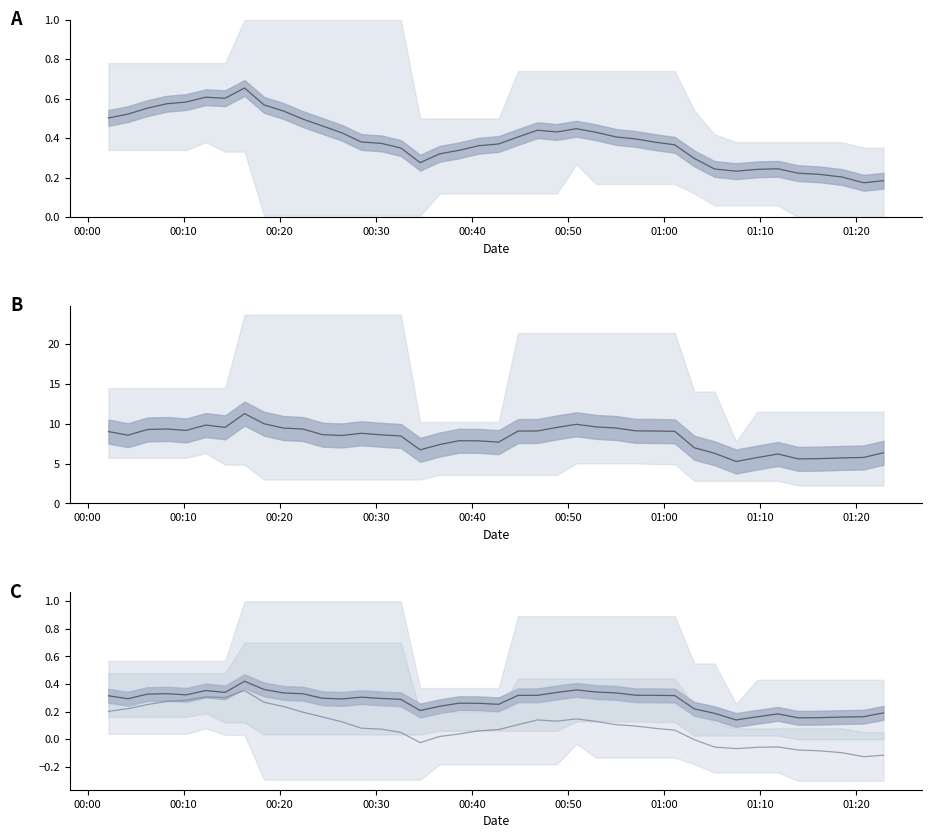

What is the average value of the P1 mean series?

0.3